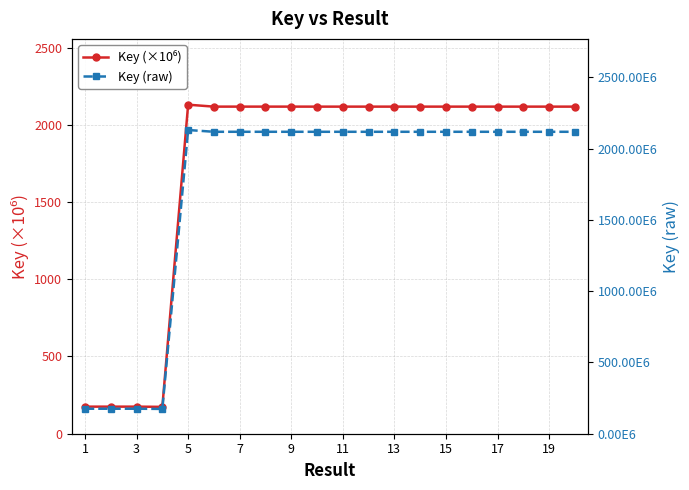

List the series in order of their peak value, lowest first.

Key (×10⁶), Key (raw)